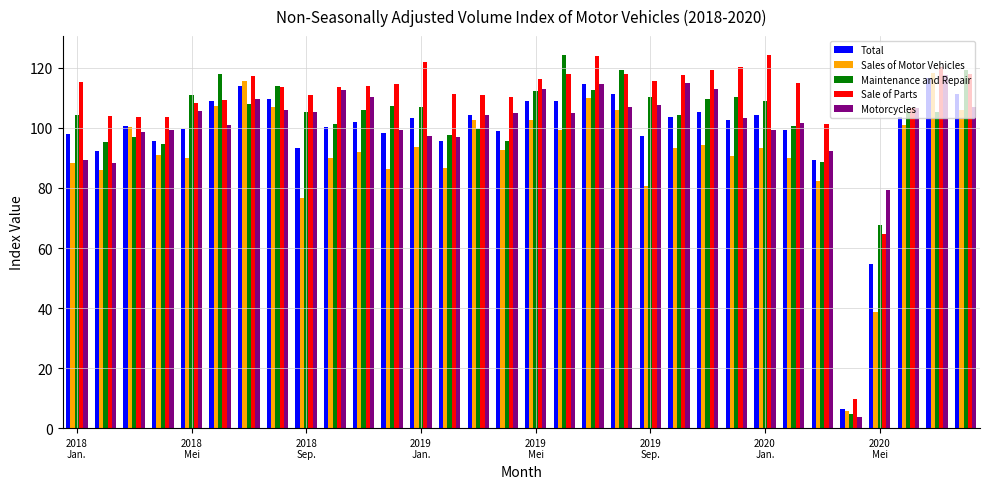

Does the chart contain any negative values?

No